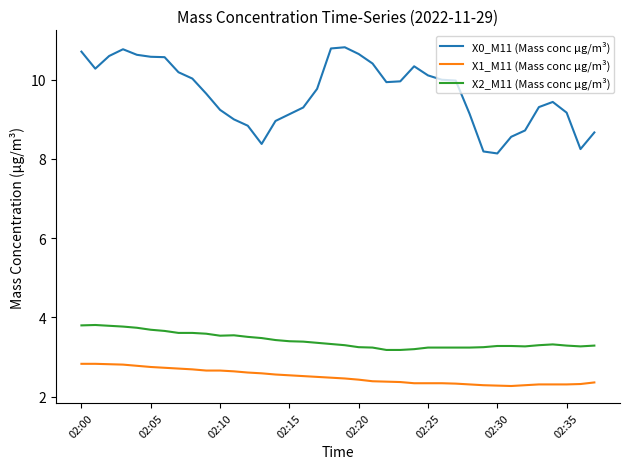

At how many categories does at least one series exceed 6?

38